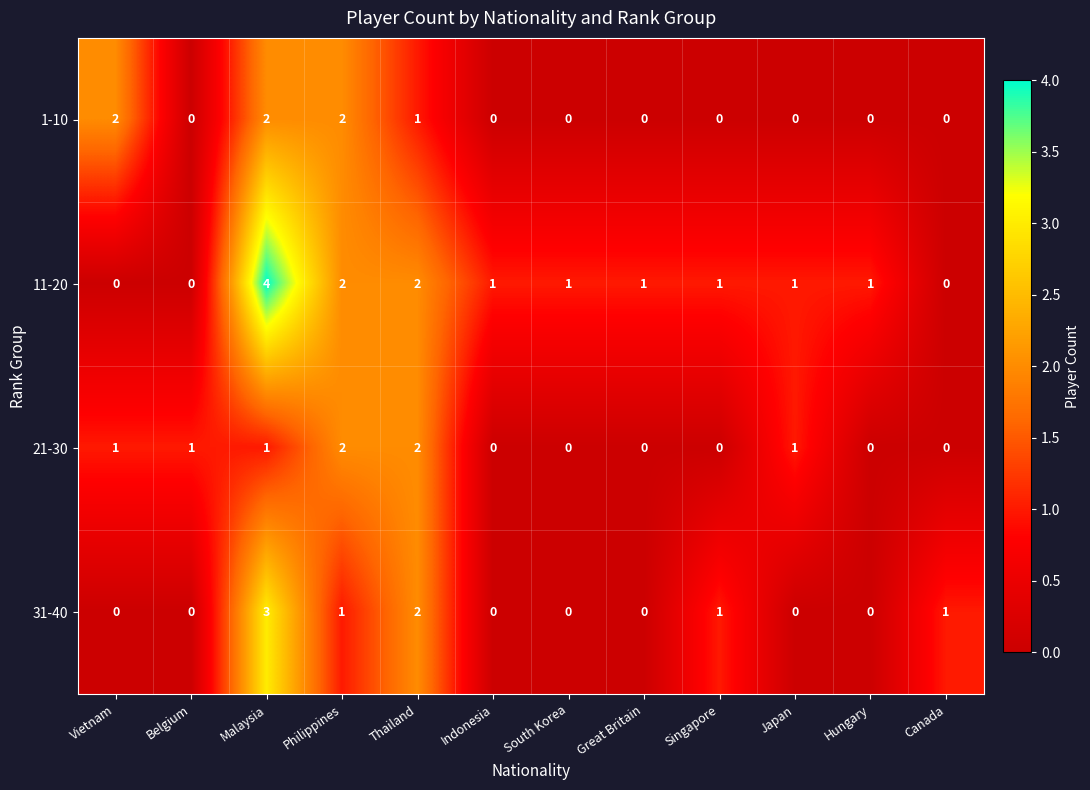

The value of 31-40 at Thailand is 3. True or false?

False